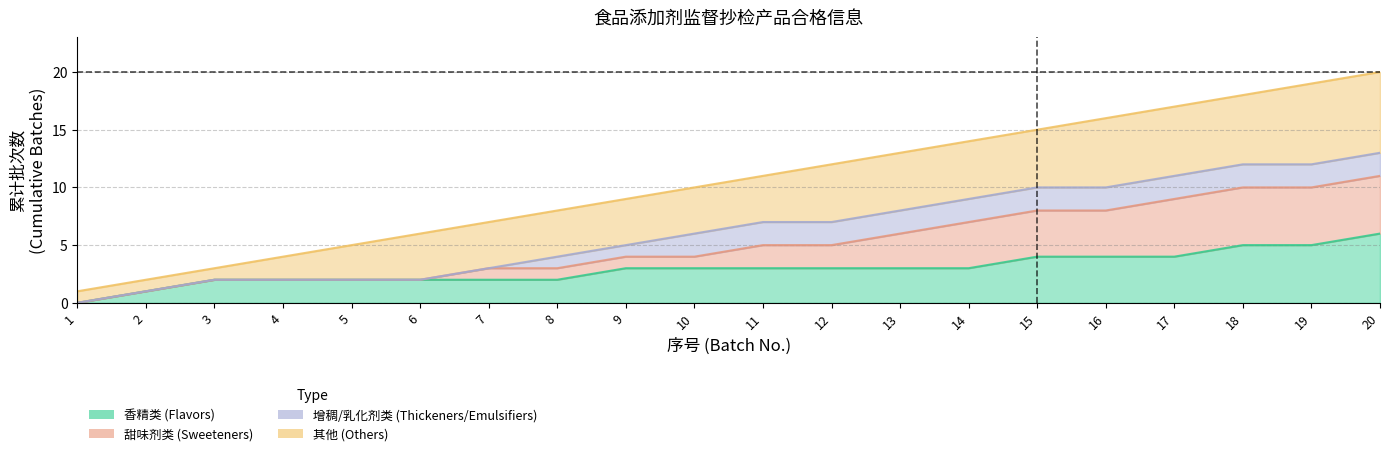

What is the difference between the Estimate_hi1 values at 5 and 10?

5